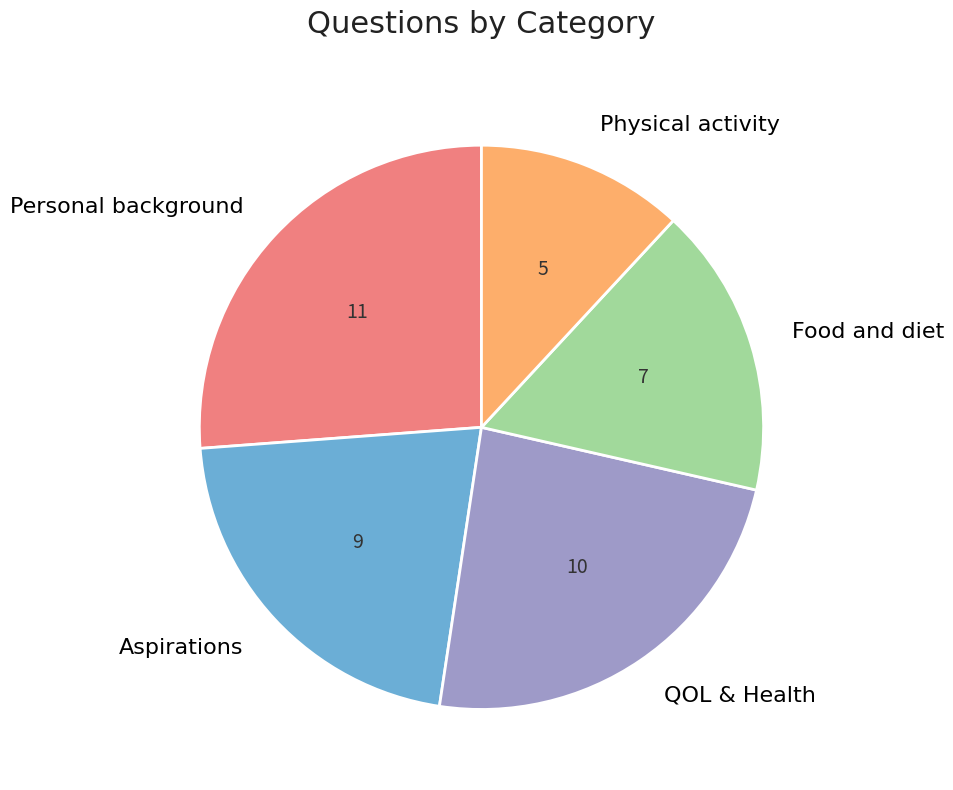

Which slice is the largest?

Personal background